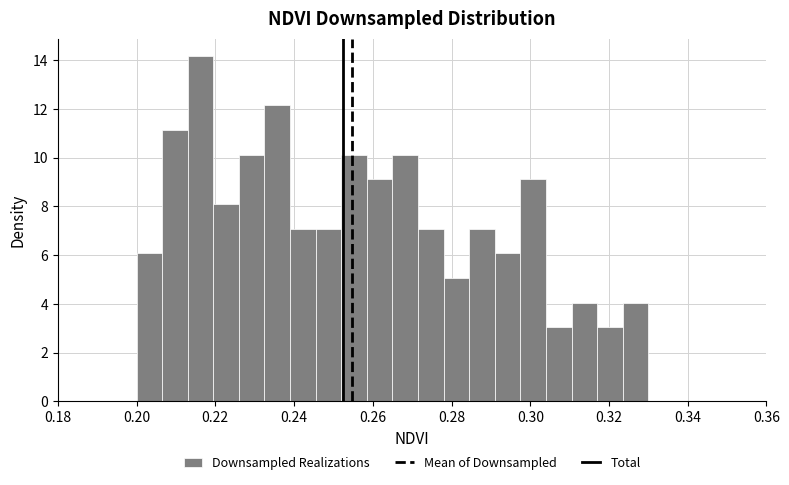

Read against the x-axis, roughly where is the centre of the tallest bar?

0.216